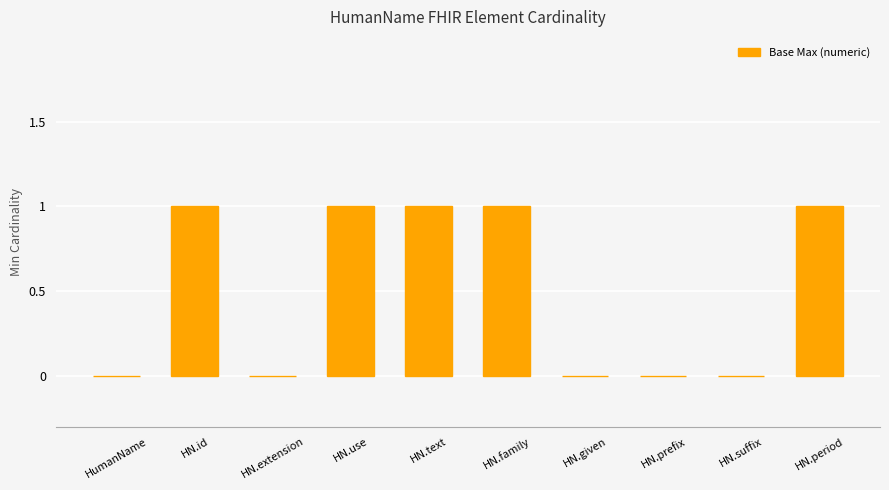

What is the change in value from HN.prefix to HN.period?

+1